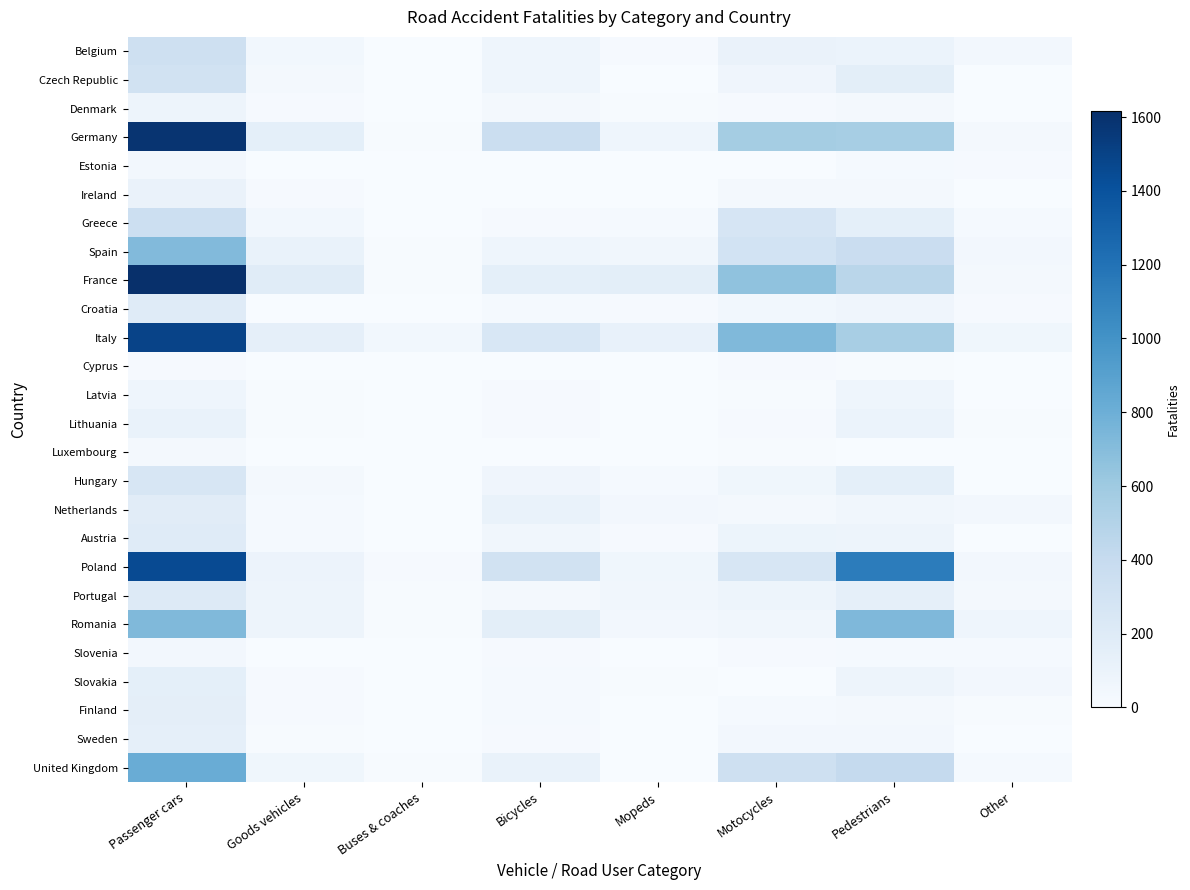

Which series has the largest range (max minus min)?

France